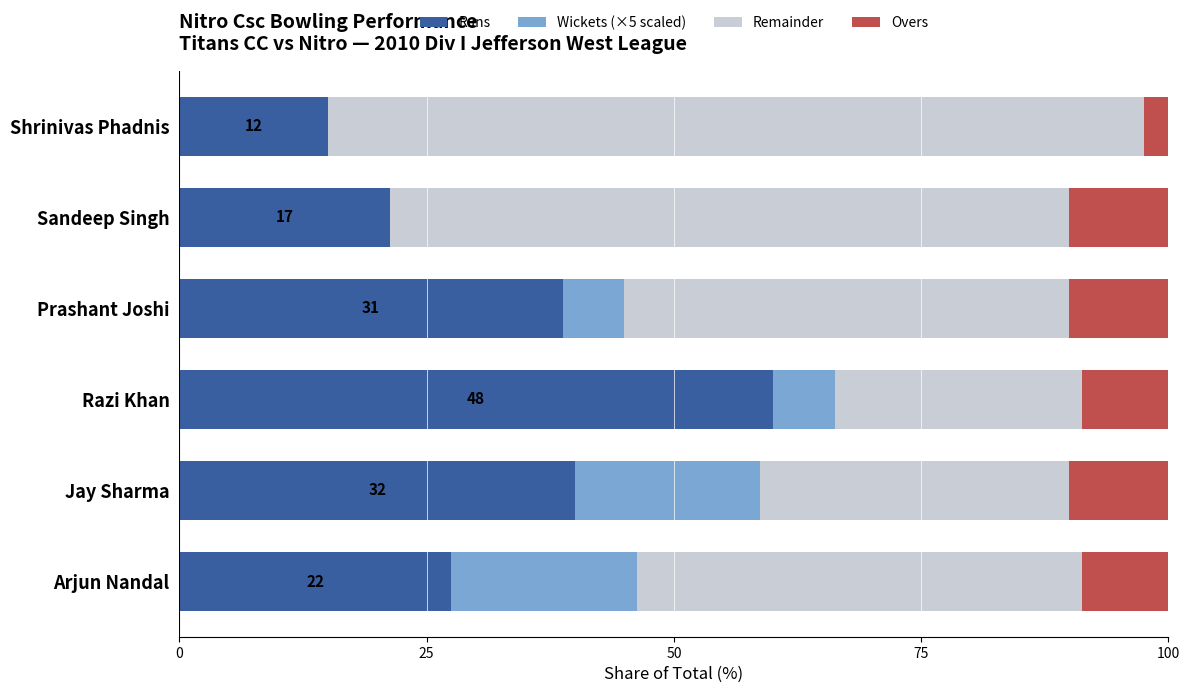

What is the maximum value for Runs?

60.0